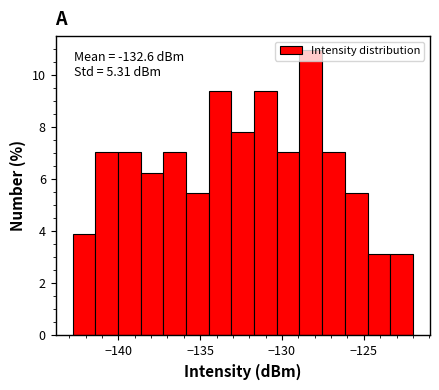

Around what value on the x-axis is the tallest bar? Give the approximate position of its centre, as read against the axis.

-128.0